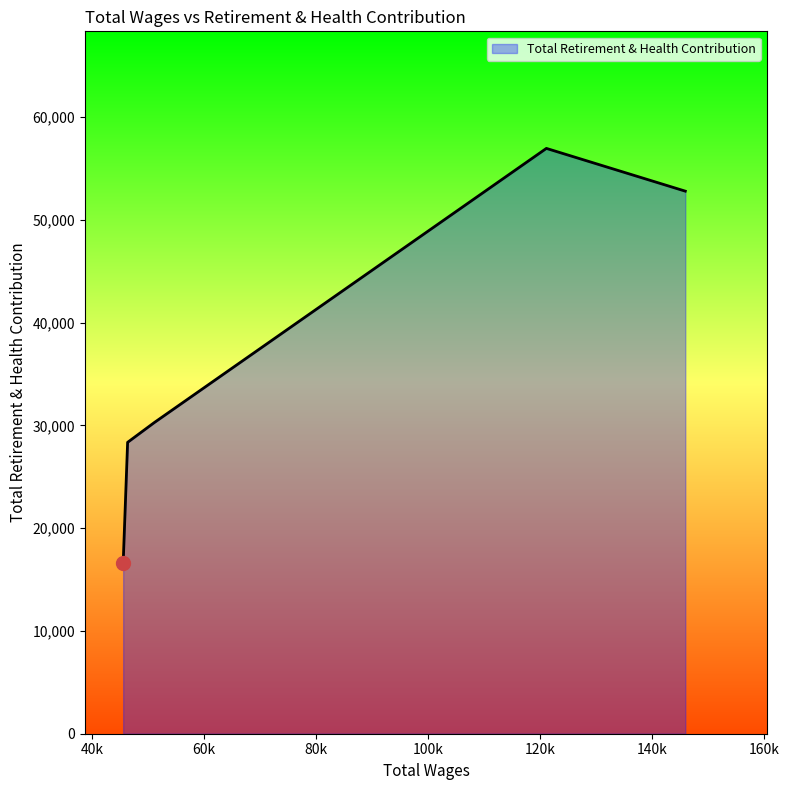

What is the smallest value displayed?

16575